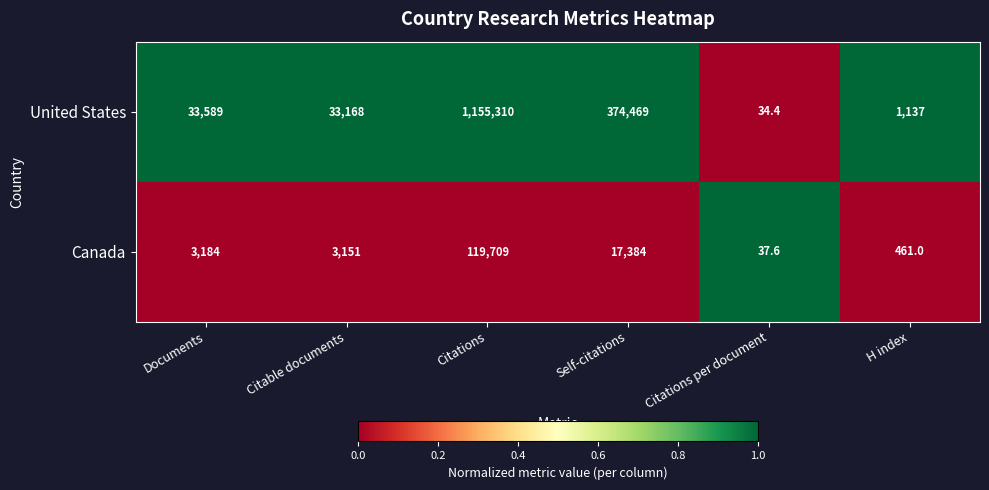

Rank the series at Citations from highest to lowest value.

United States, Canada